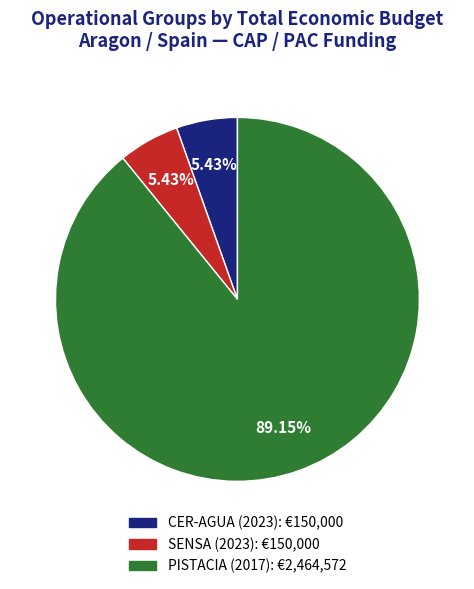

Which category has the biggest portion of the pie?

PISTACIA (2017)